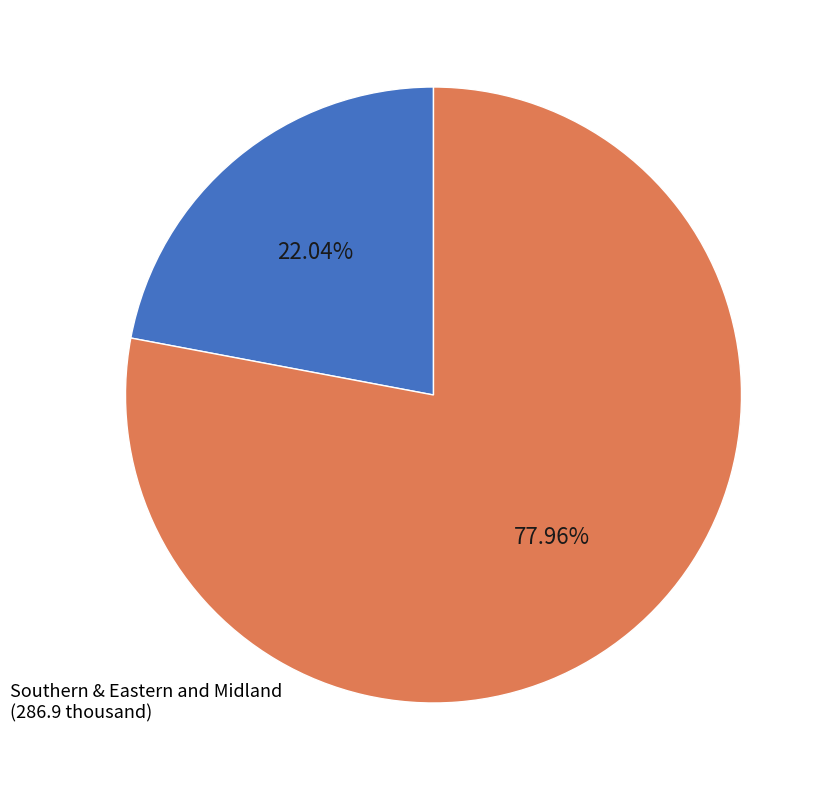

Does any single category account for the majority?

Yes